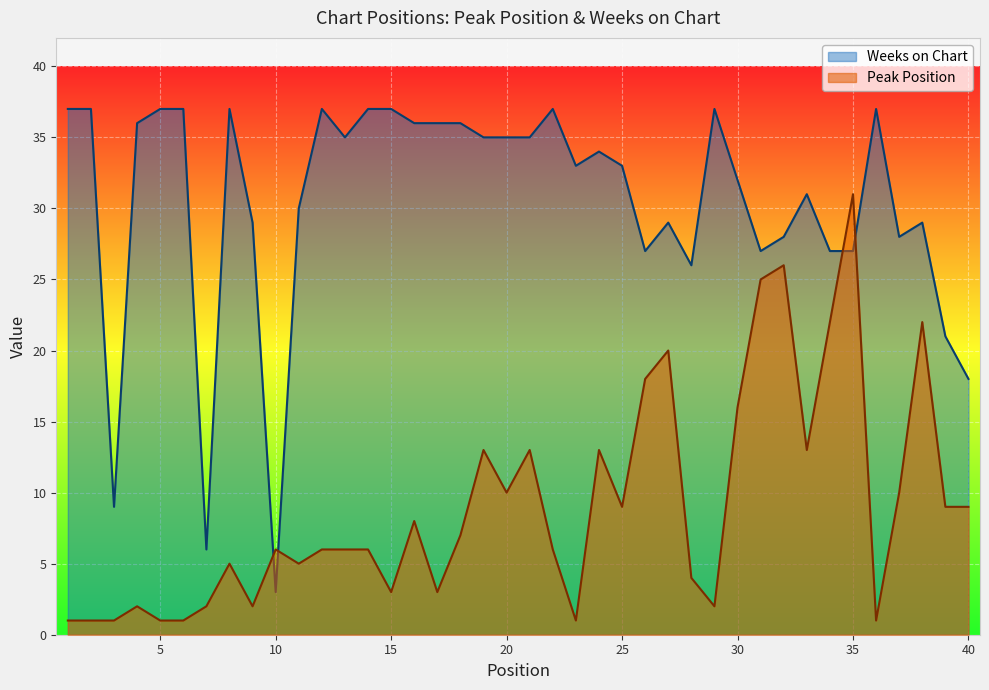

What is the difference between the maximum and minimum values in the Weeks on Chart series?

34